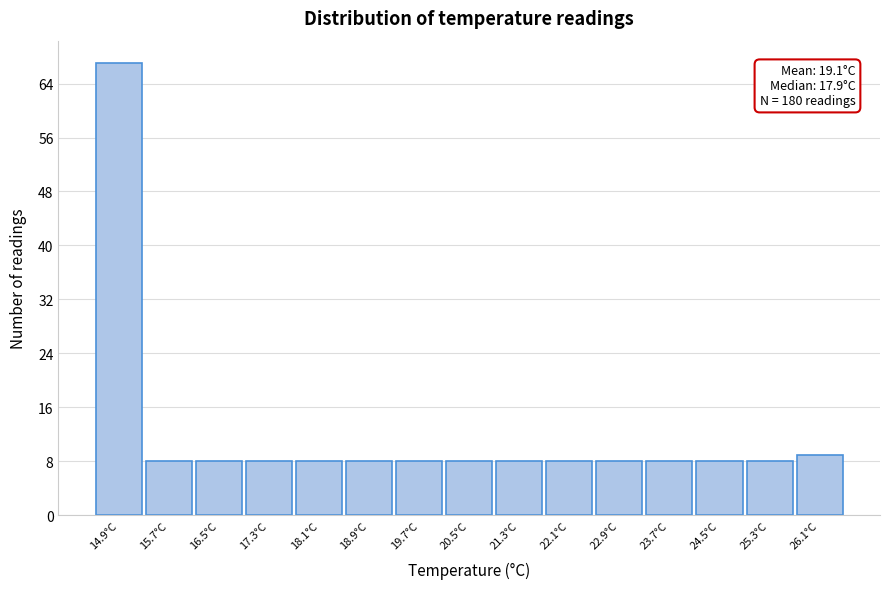

Reading left to right, transcribe all the data shown in this chart.

14.9°C=67	15.7°C=8	16.5°C=8	17.3°C=8	18.1°C=8	18.9°C=8	19.7°C=8	20.5°C=8	21.3°C=8	22.1°C=8	22.9°C=8	23.7°C=8	24.5°C=8	25.3°C=8	26.1°C=9